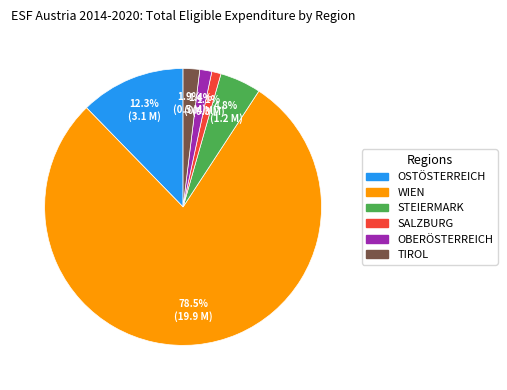

Which has a higher value, WIEN or TIROL?

WIEN